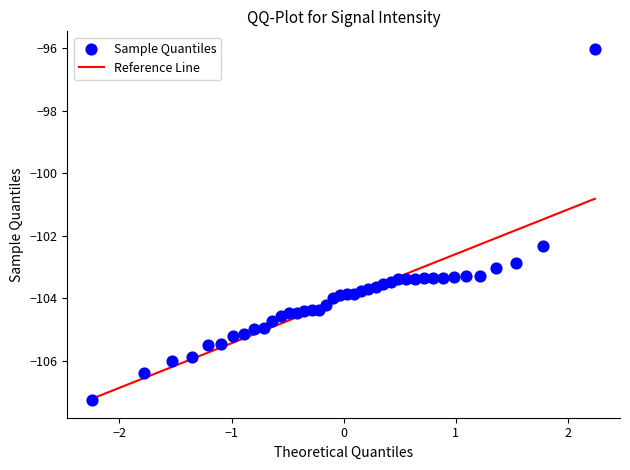

What is the range of Y values (max minus min)?

11.2